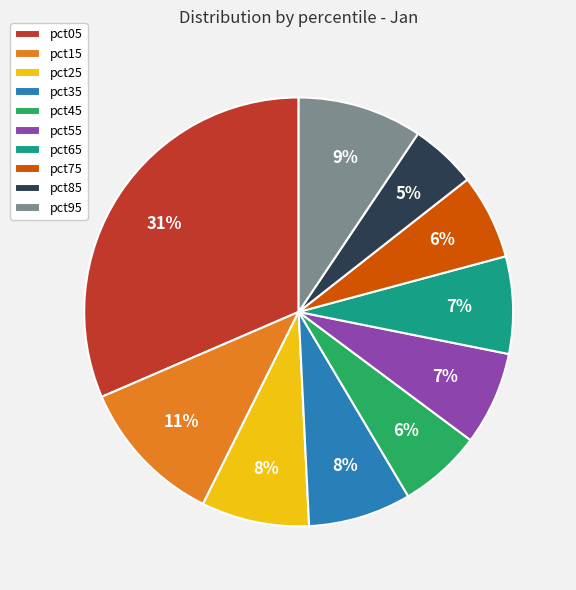

Is there any slice that represents more than half of the pie?

No